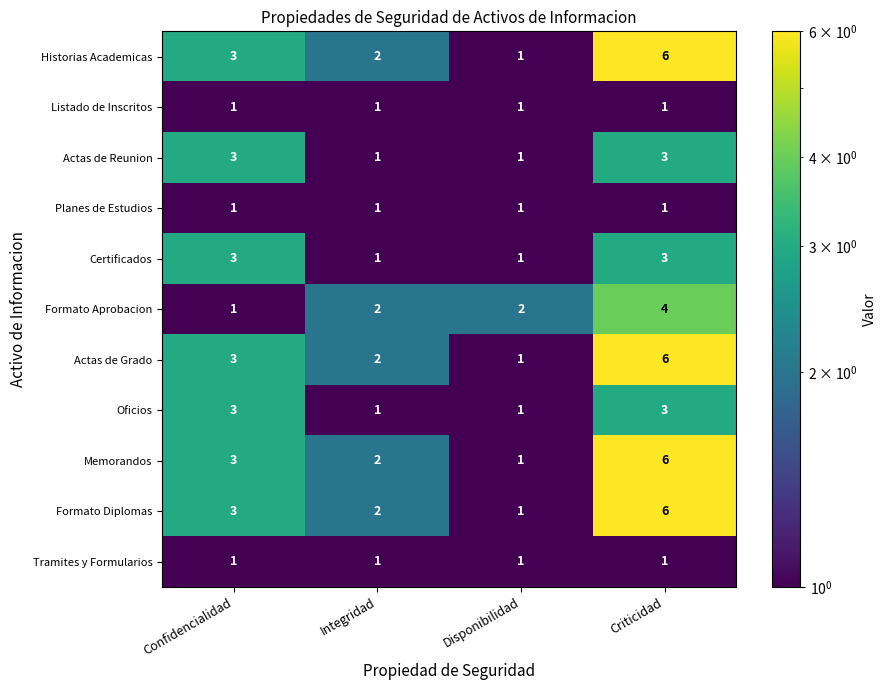

List the labels in order of Formato Diplomas value, smallest first.

Disponibilidad, Integridad, Confidencialidad, Criticidad